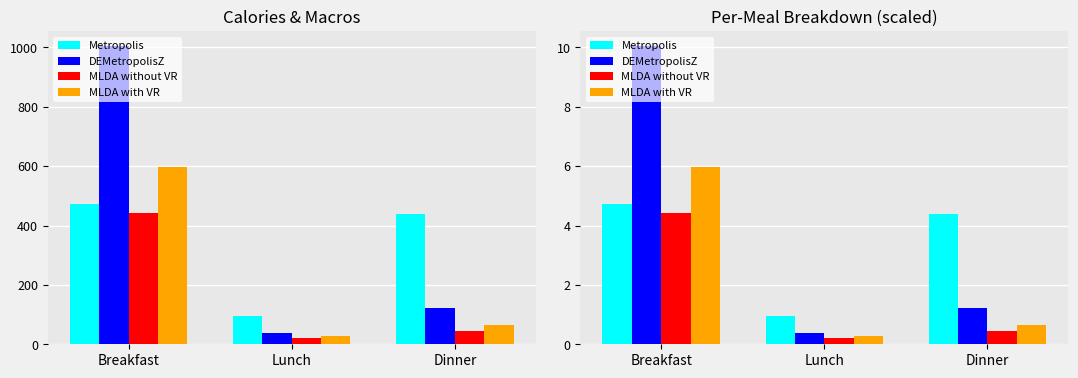

Reading right to left, what are all the values shown in this chart?

Metropolis: 4.4	0.9	4.7
DEMetropolisZ: 1.2	0.4	10.1
MLDA without VR: 0.4	0.2	4.4
MLDA with VR: 0.6	0.3	6.0